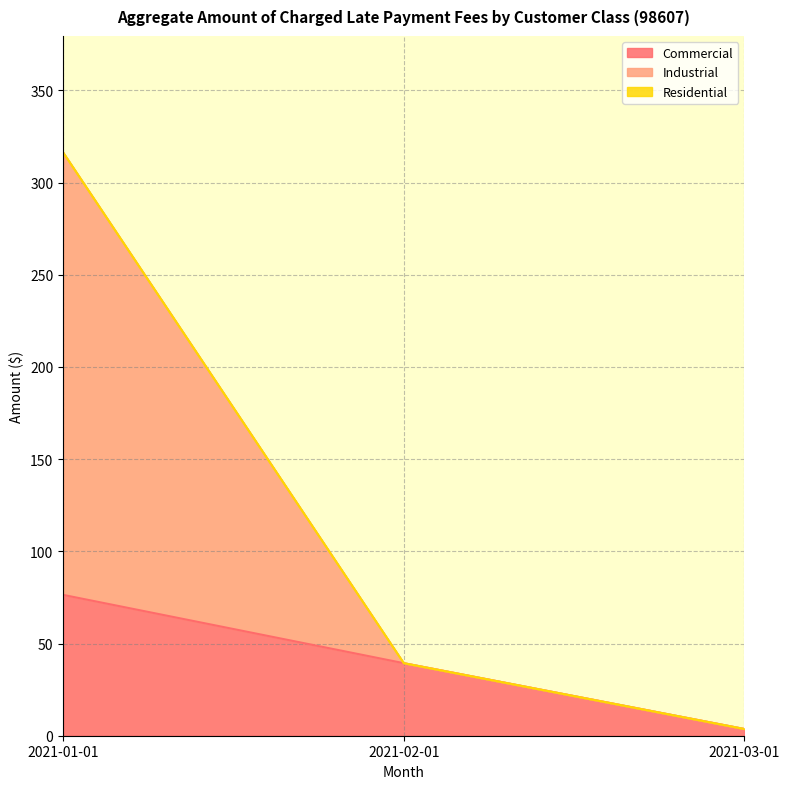

At how many categories does at least one series exceed 313?

1